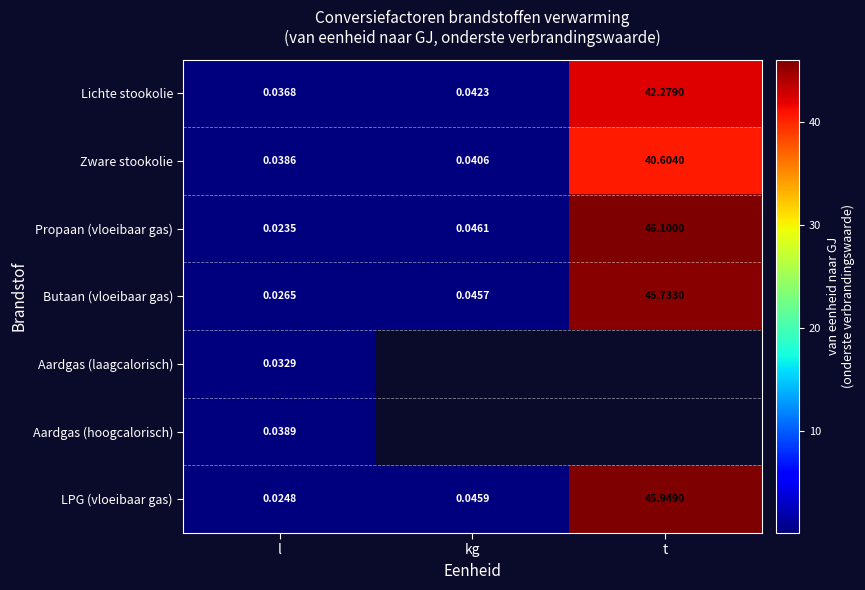

At which category does the chart reach its peak across all series?

t